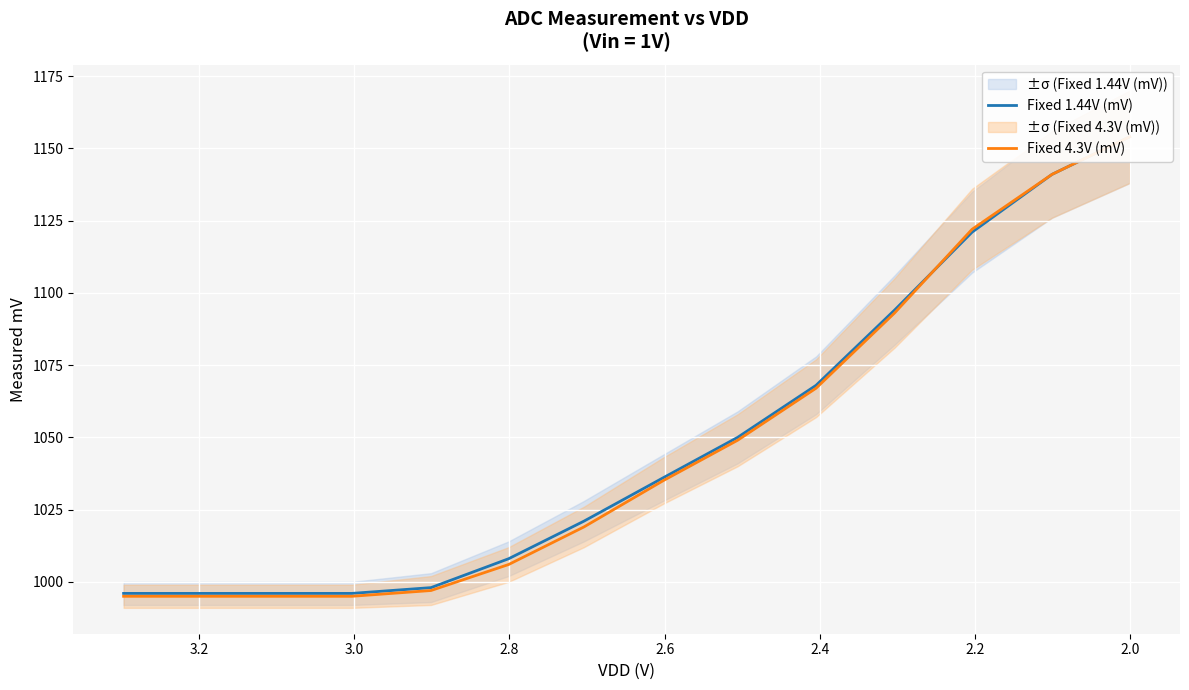

What is the difference between the second highest and minimum values in the Fixed 4.3V (mV) series?

146